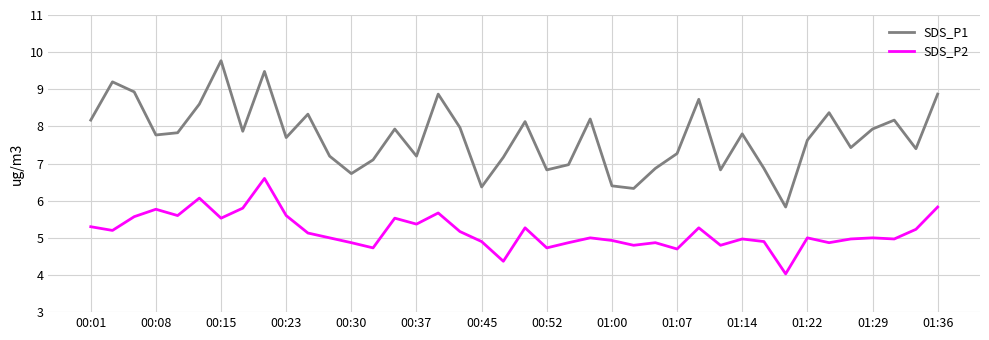

True or false: SDS_P2 and SDS_P1 cross at least once.

False